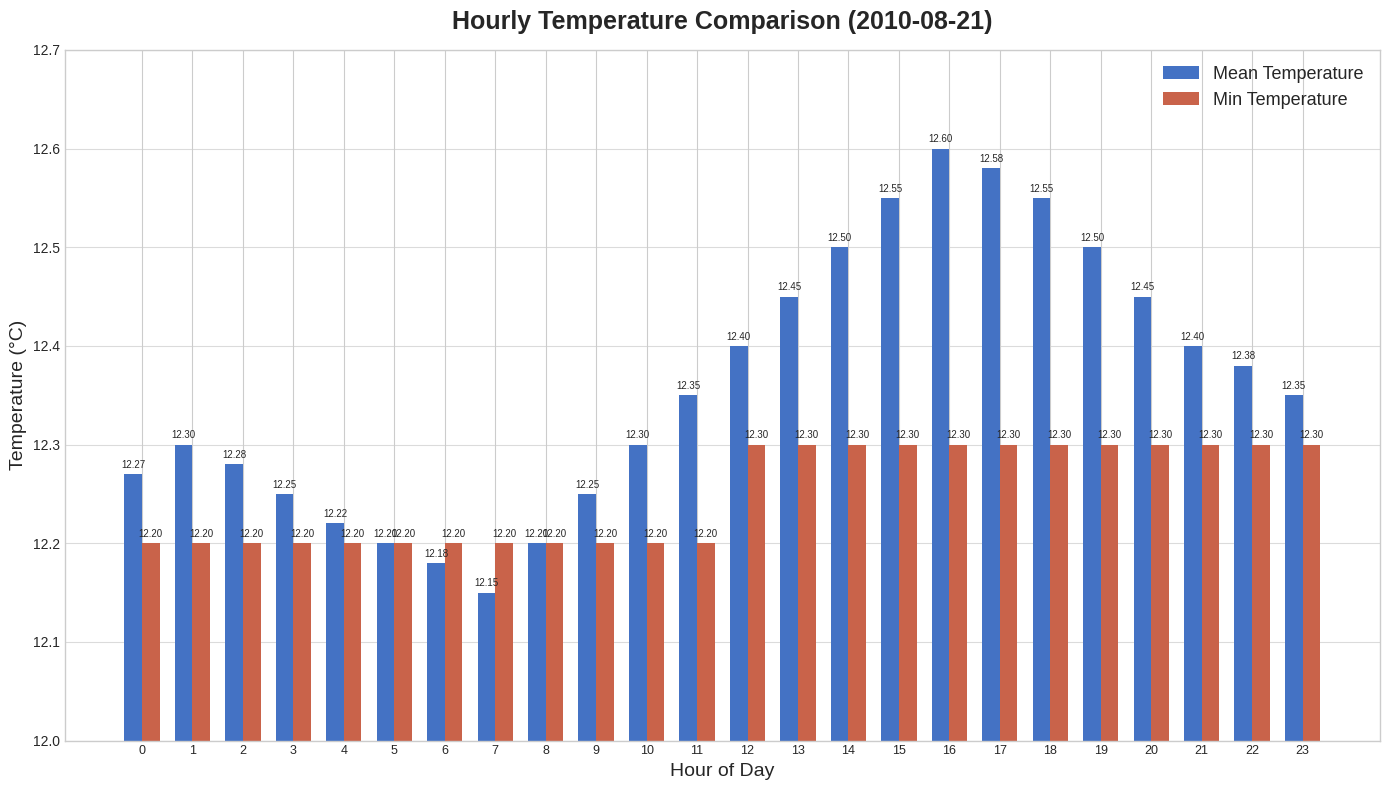

Which series has the largest range (max minus min)?

Mean Temperature